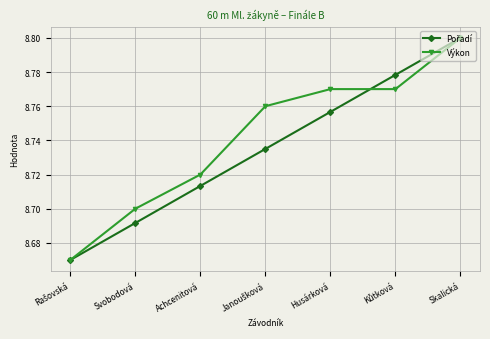

Which category has the highest value across all series?

Skalická